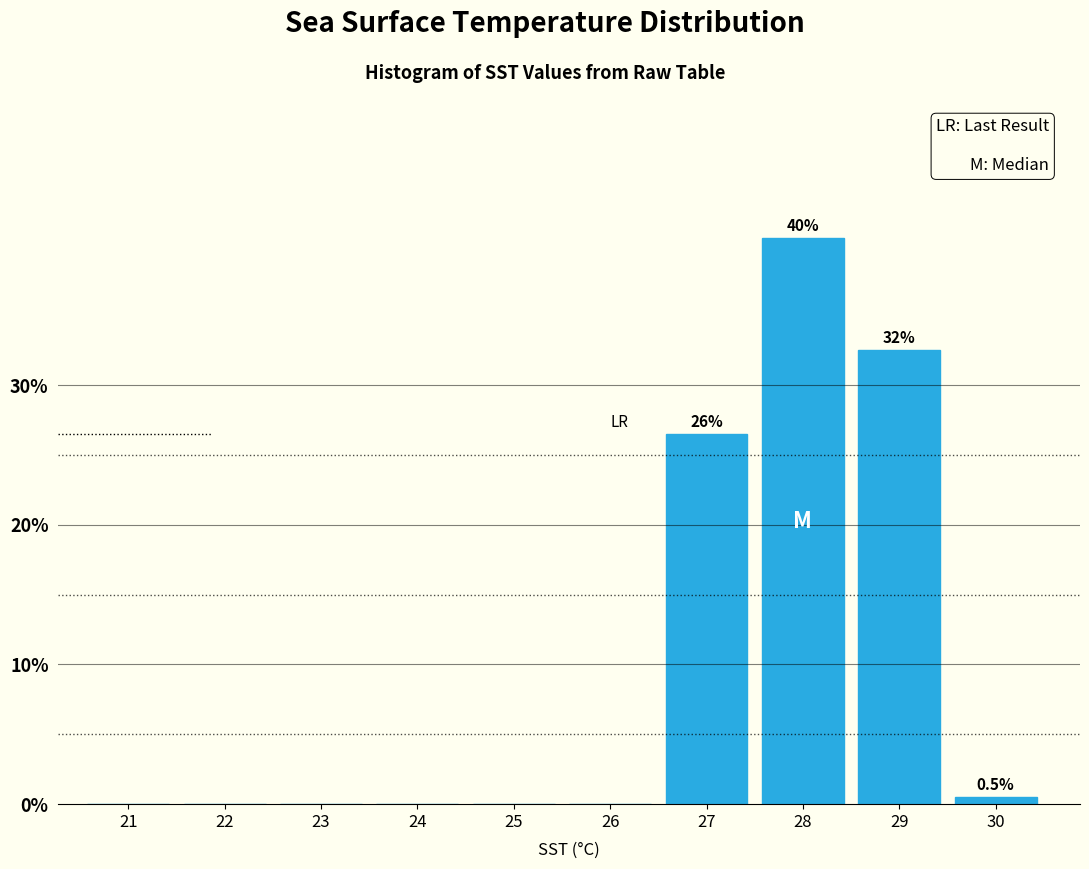

Reading left to right, what are all the values shown in this chart?

21=0.0	22=0.0	23=0.0	24=0.0	25=0.0	26=0.0	27=26.5	28=40.5	29=32.5	30=0.5